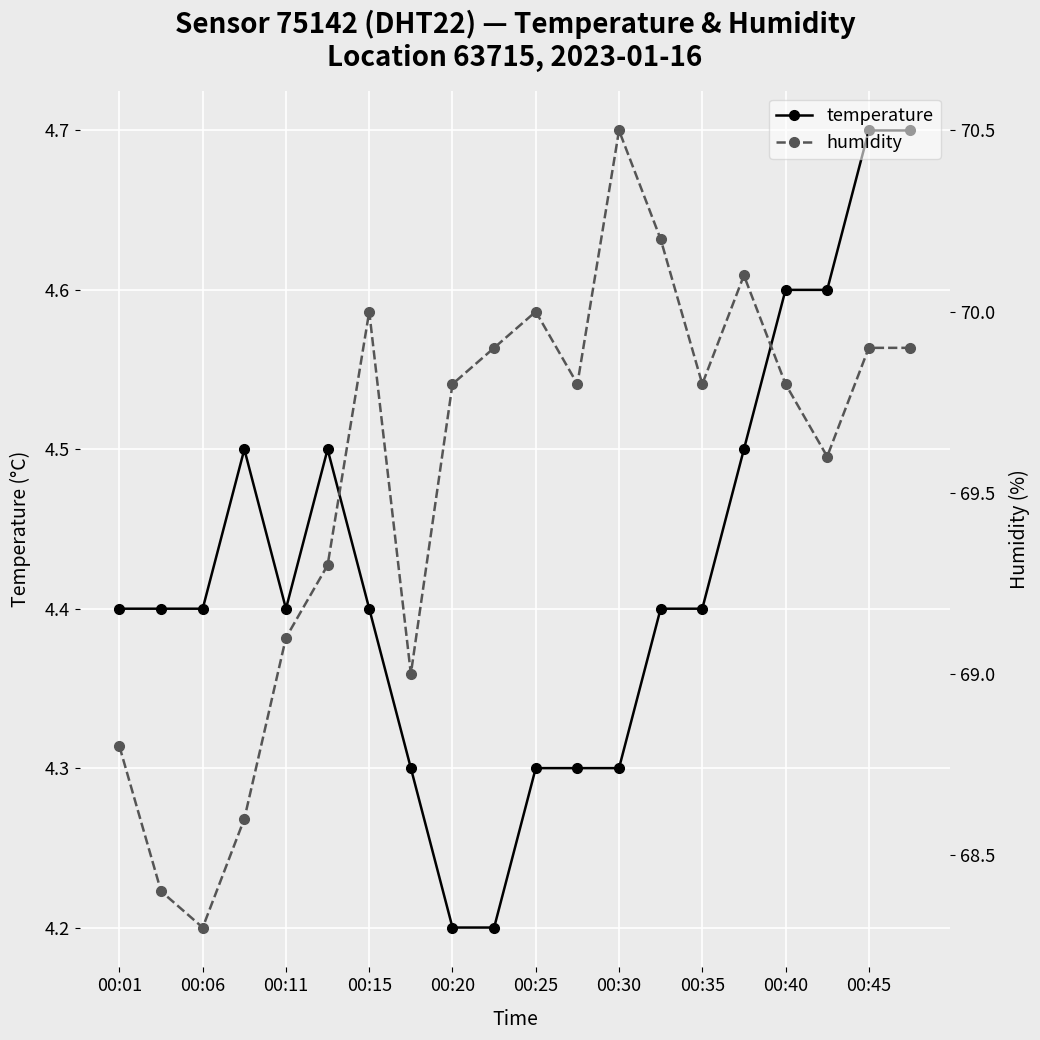

What is the minimum value for temperature?

4.2